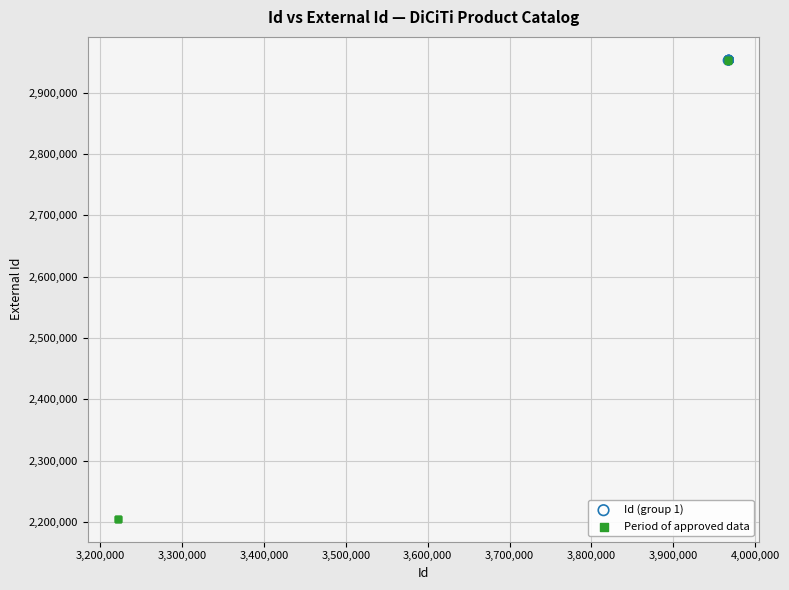

Which series reaches the minimum Y coordinate?

Period of approved data